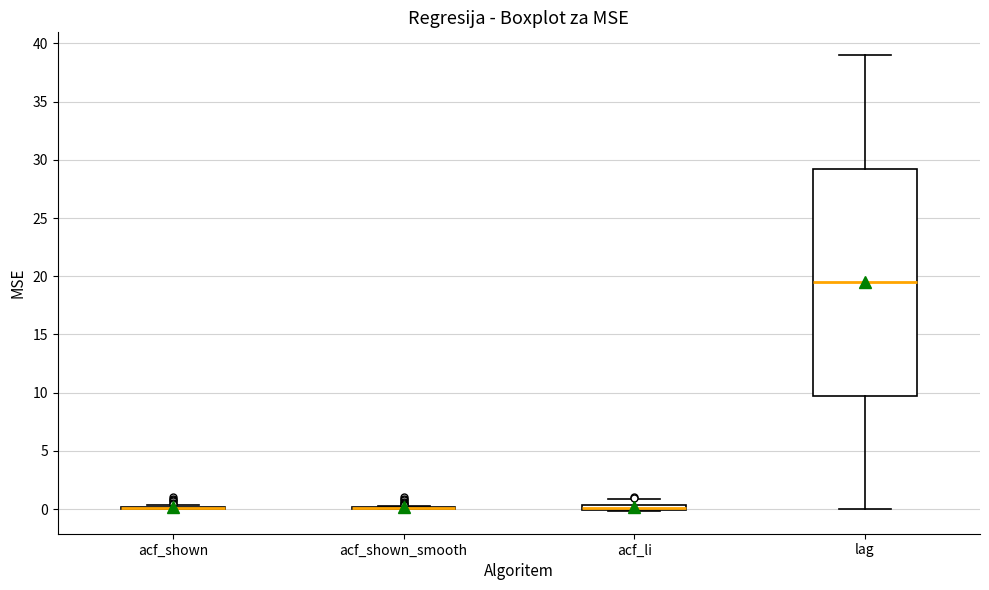

Which box is the tallest, from its lower edge to its upper edge?

lag